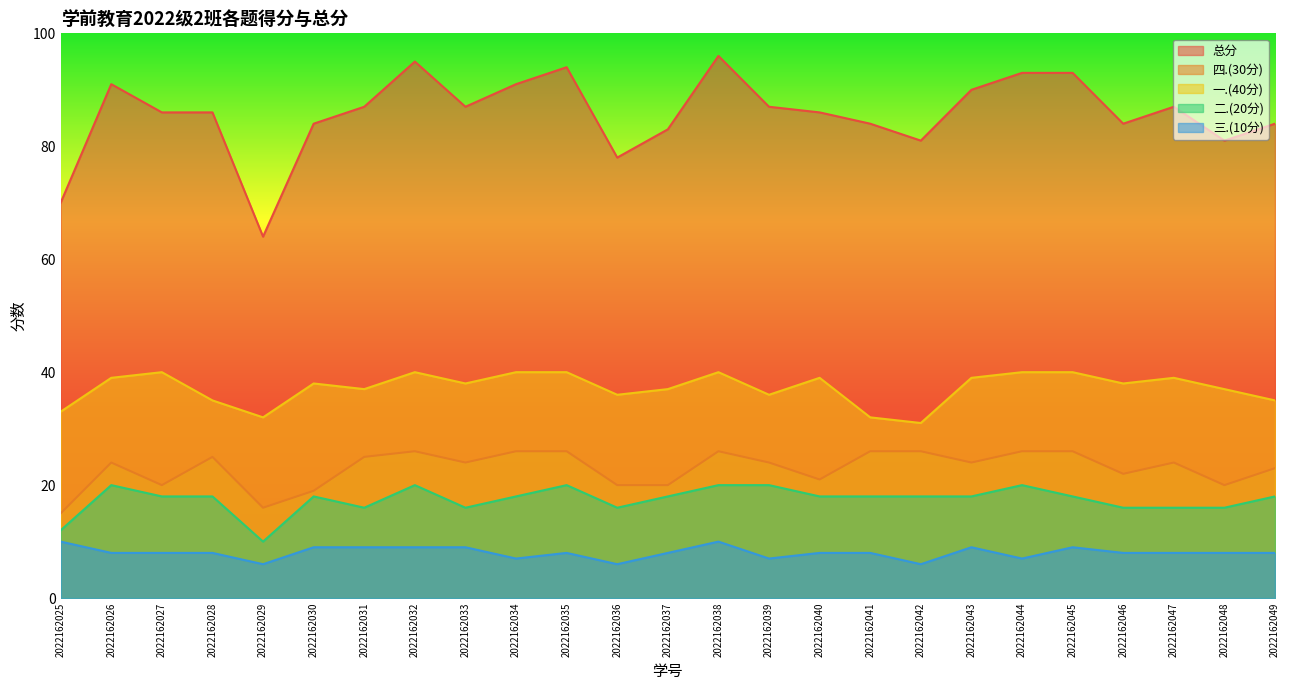

The value of 三.(10分) at 2022162026 is 8. True or false?

True